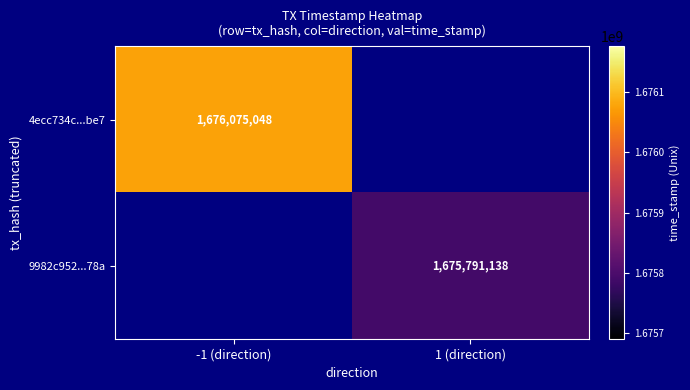

The 9982c952...78a series shows 2764193781.0 at 1 (direction). True or false?

False